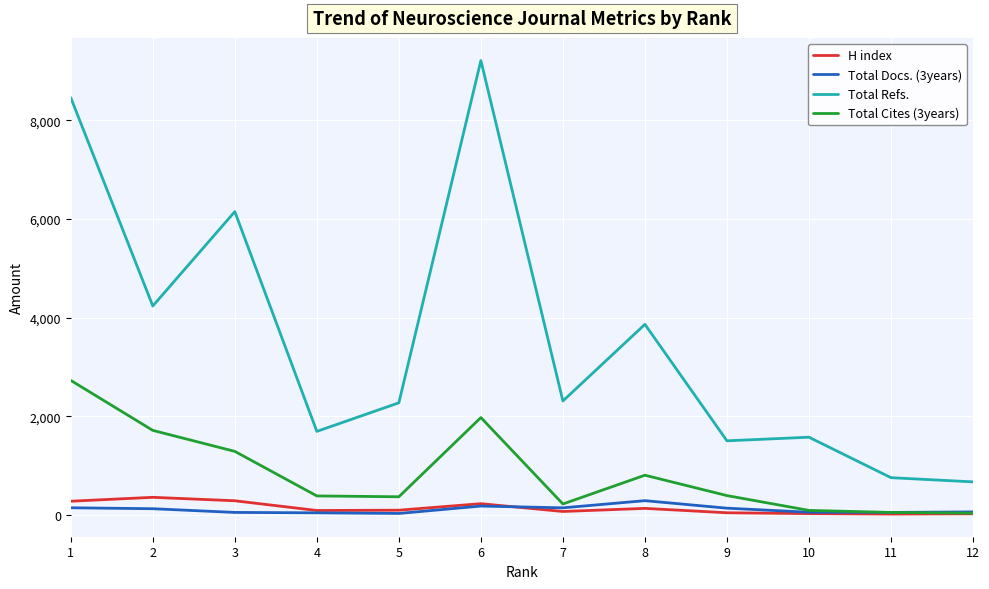

Which series has the largest total across all categories?

Total Refs.